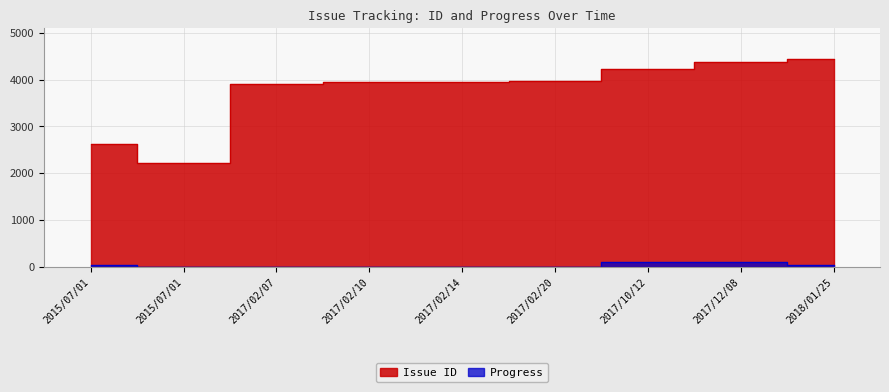

Where is Progress nearest to the value 50?

2018/01/25 08:25